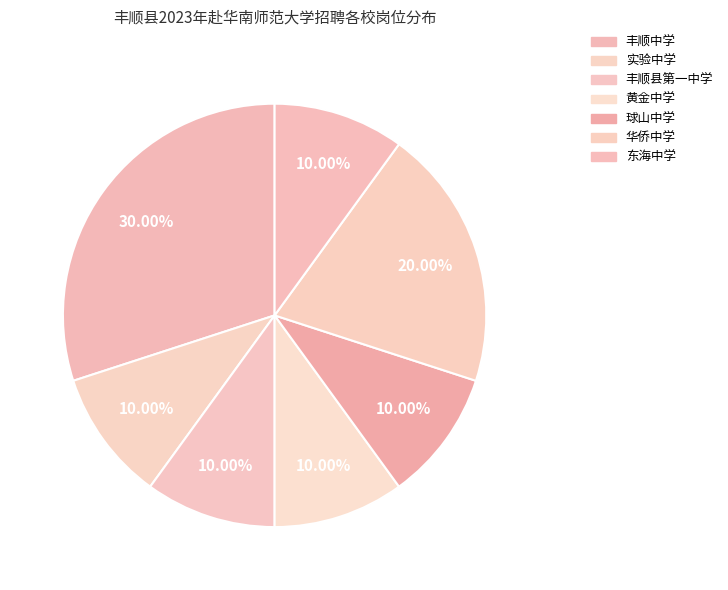

How many segments does this pie chart have?

7